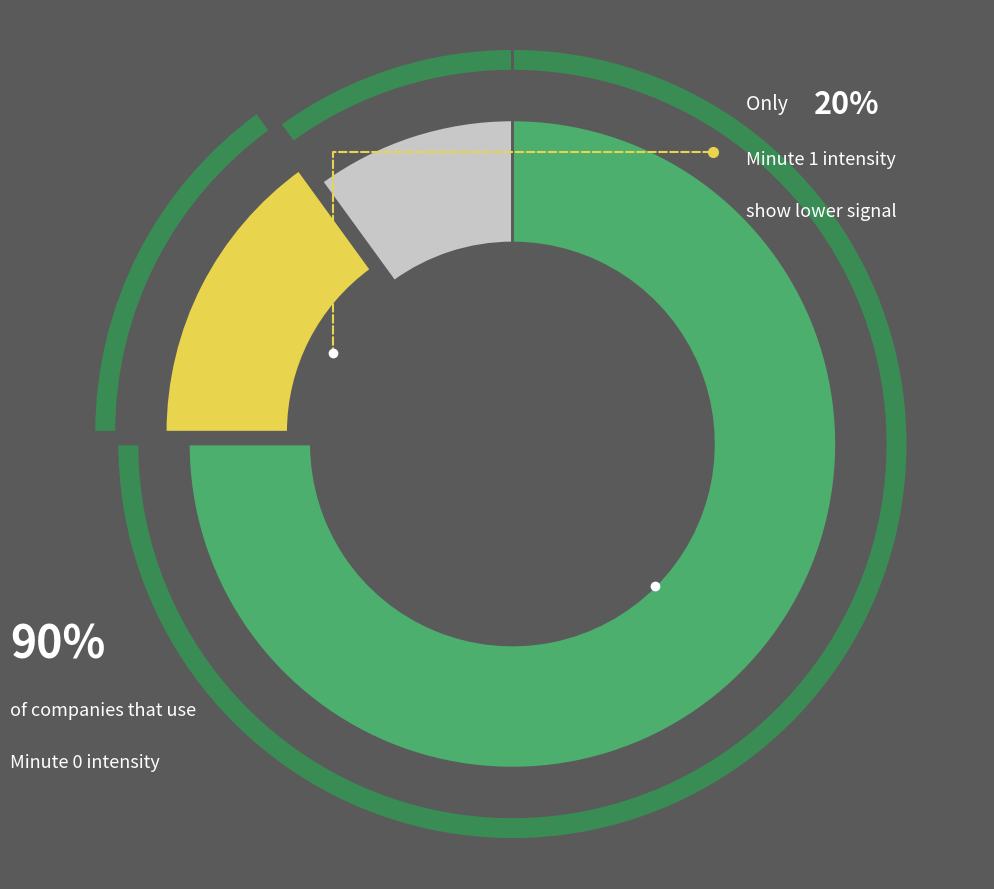

To the nearest percent, what is the difference between the Minute 1 and Minute 2 slice percentages?

5%